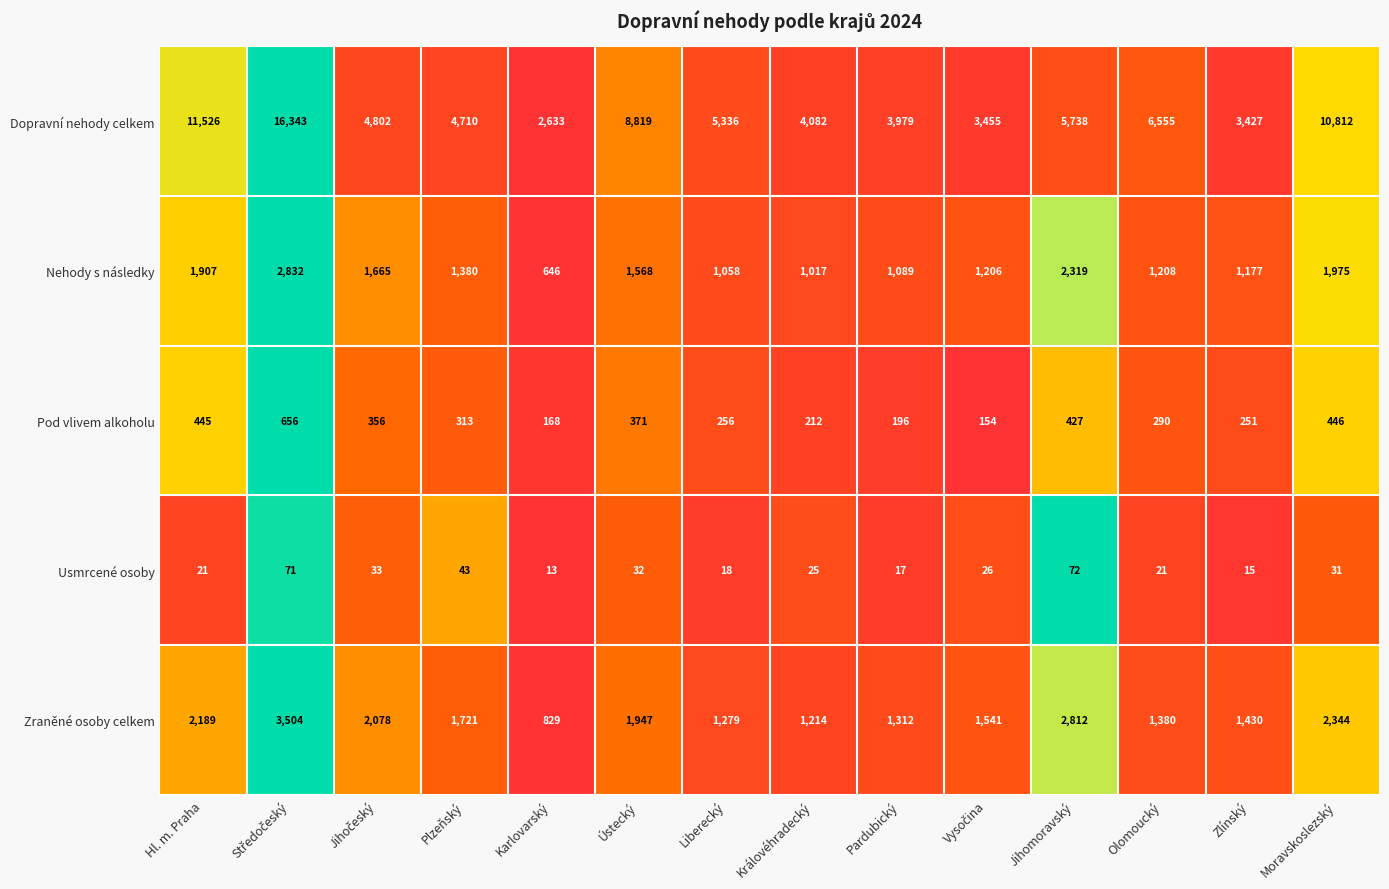

What is the spread (max minus min) of values at Liberecký?

5318